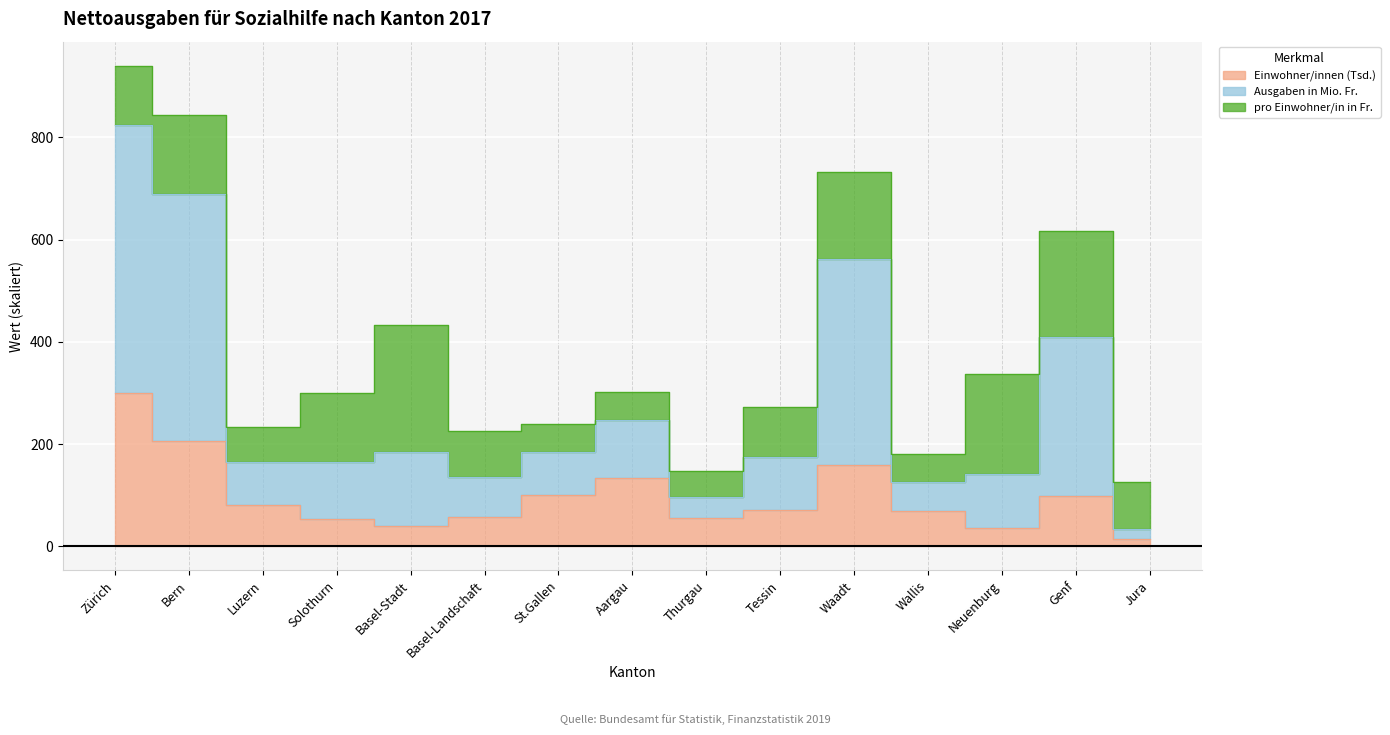

What is the difference between the highest and lowest values at Solothurn?

246.2